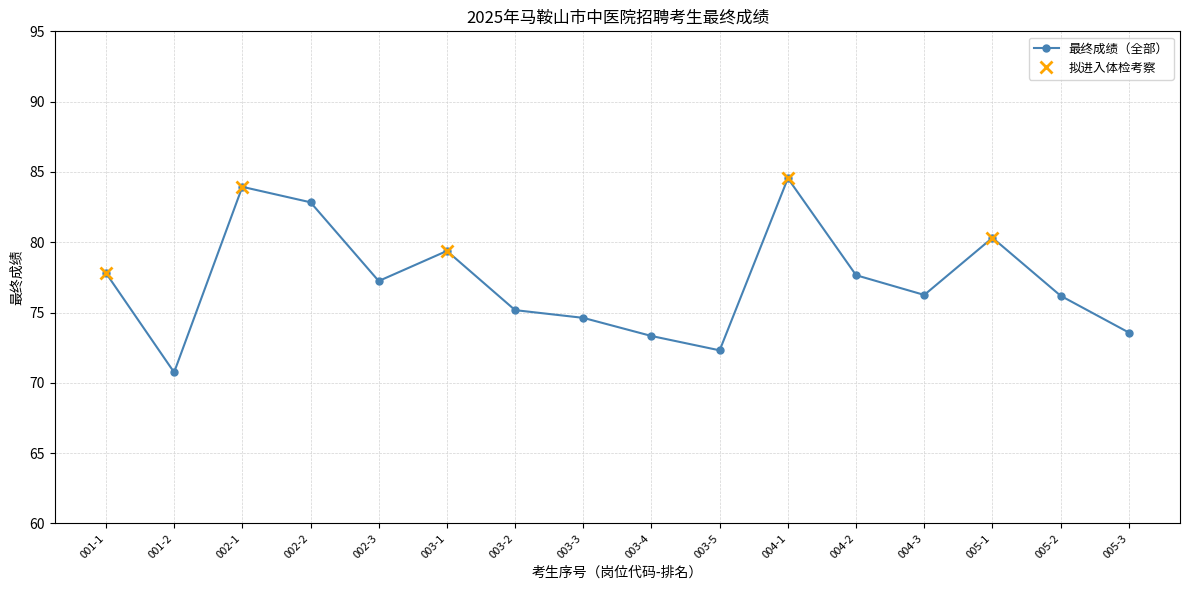

How many interior local valleys does the 拟进入体检考察 series have?

1